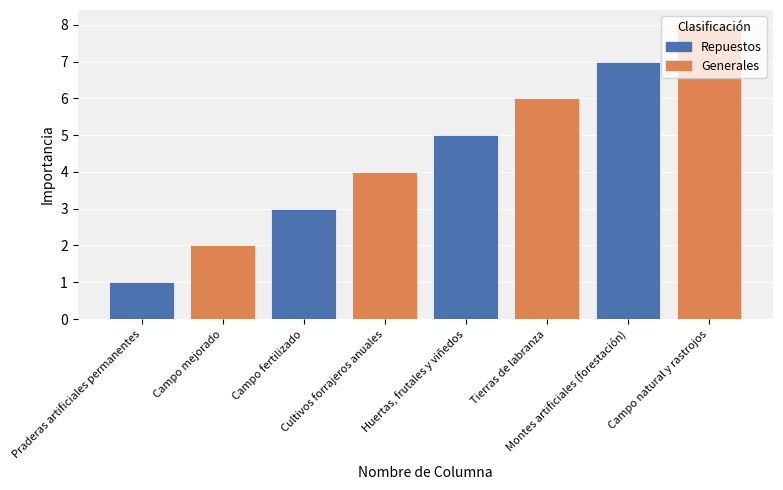

What is the greatest value displayed?

8